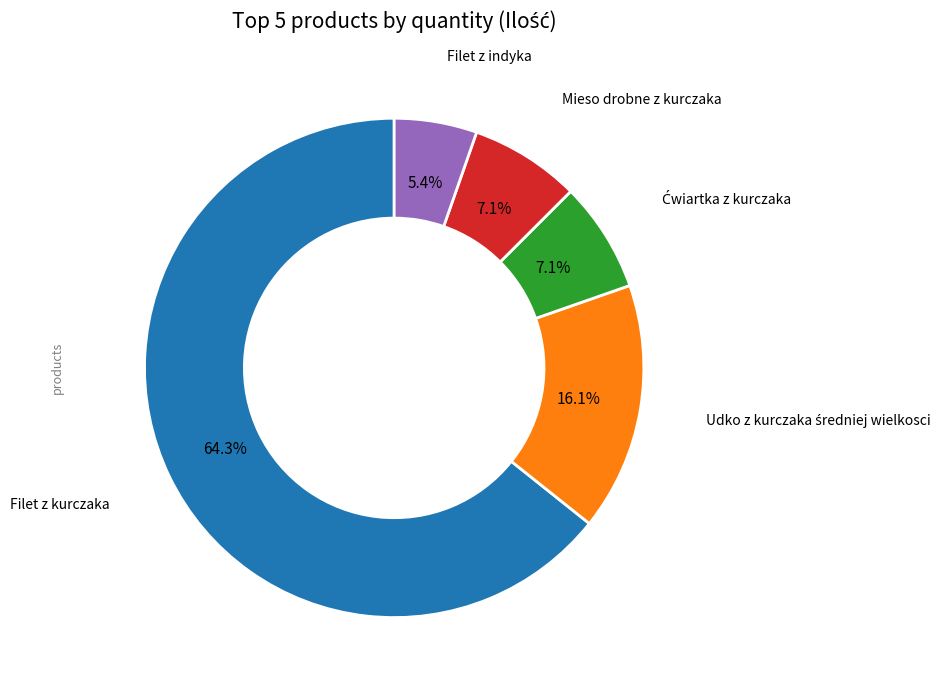

How many slices are in this pie chart?

5